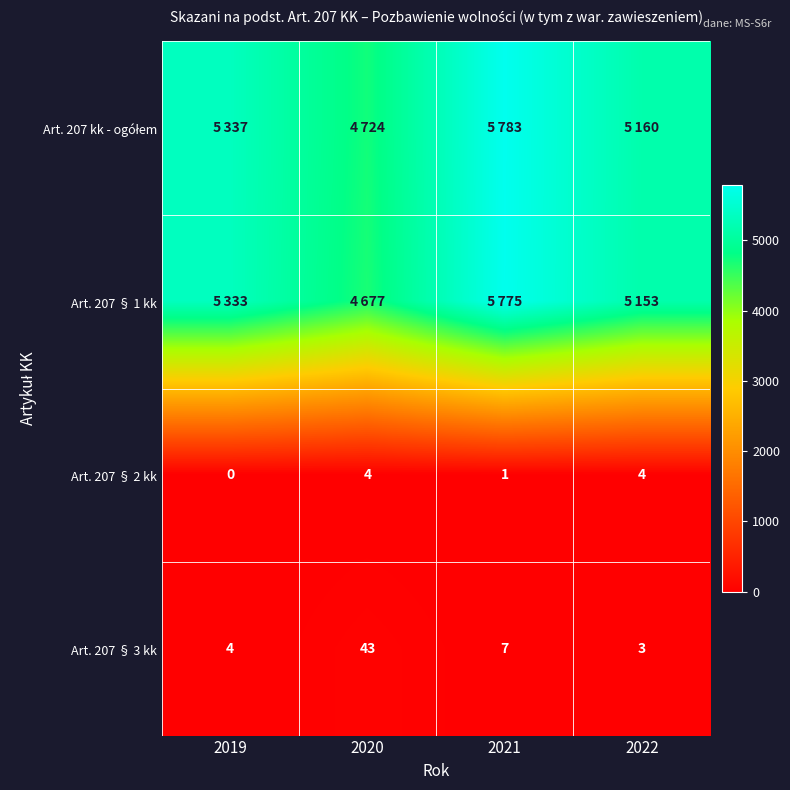

How many data points in Art. 207 § 2 kk are less than 4?

2